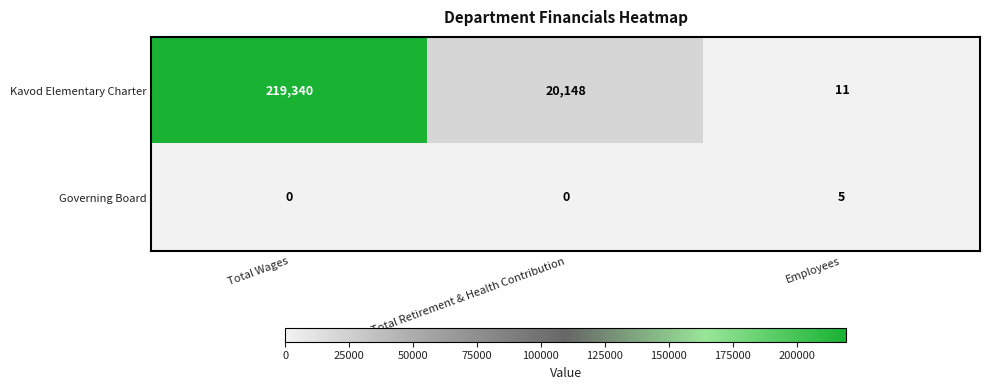

Reading right to left, what are all the values shown in this chart?

Kavod Elementary Charter: 11	20148	219340
Governing Board: 5	0	0